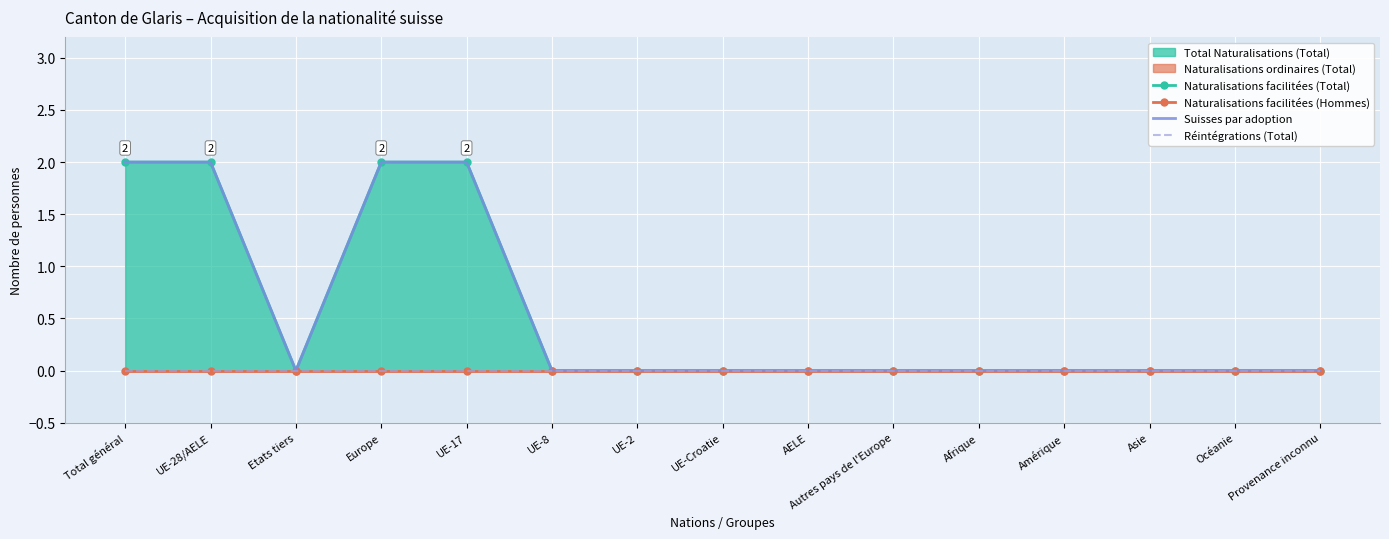

Reading left to right, list all the values displayed in this chart.

Naturalisations facilitées (Total): 2	2	0	2	2	0	0	0	0	0	0	0	0	0	0
Naturalisations facilitées (Hommes): 0	0	0	0	0	0	0	0	0	0	0	0	0	0	0
Suisses par adoption: 2	2	0	2	2	0	0	0	0	0	0	0	0	0	0
Réintégrations (Total): 0	0	0	0	0	0	0	0	0	0	0	0	0	0	0